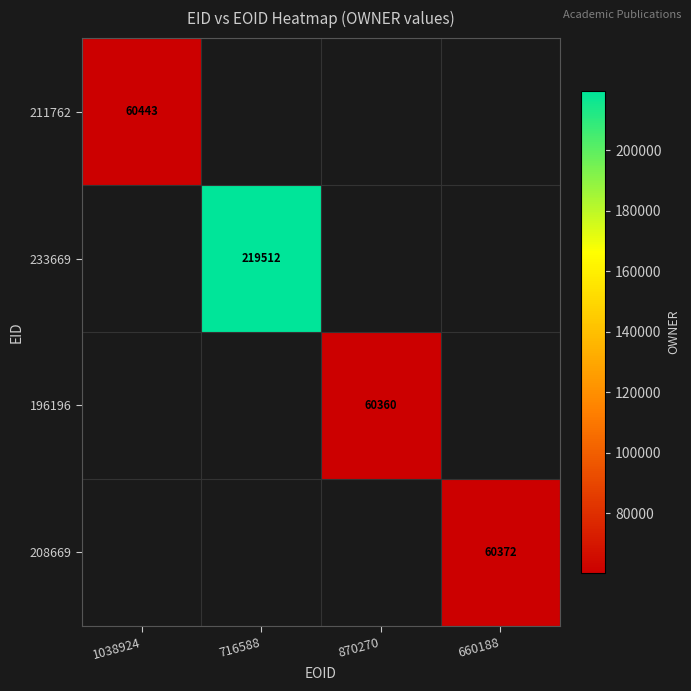

The 211762 series shows 37577 at 1038924. True or false?

False